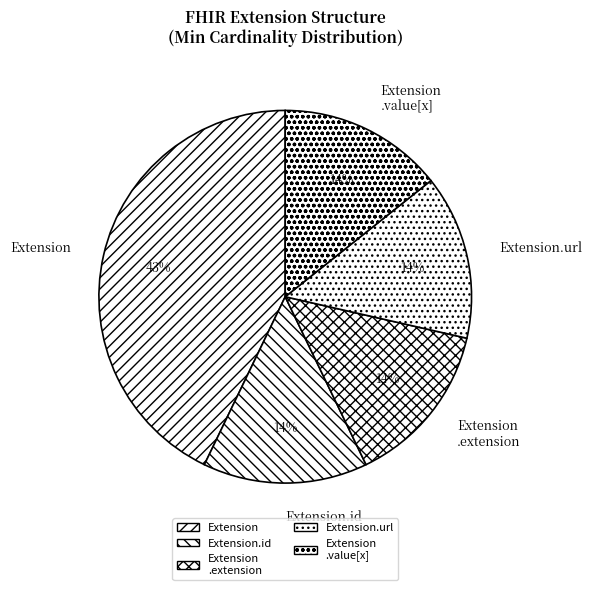

How many slices are in this pie chart?

5